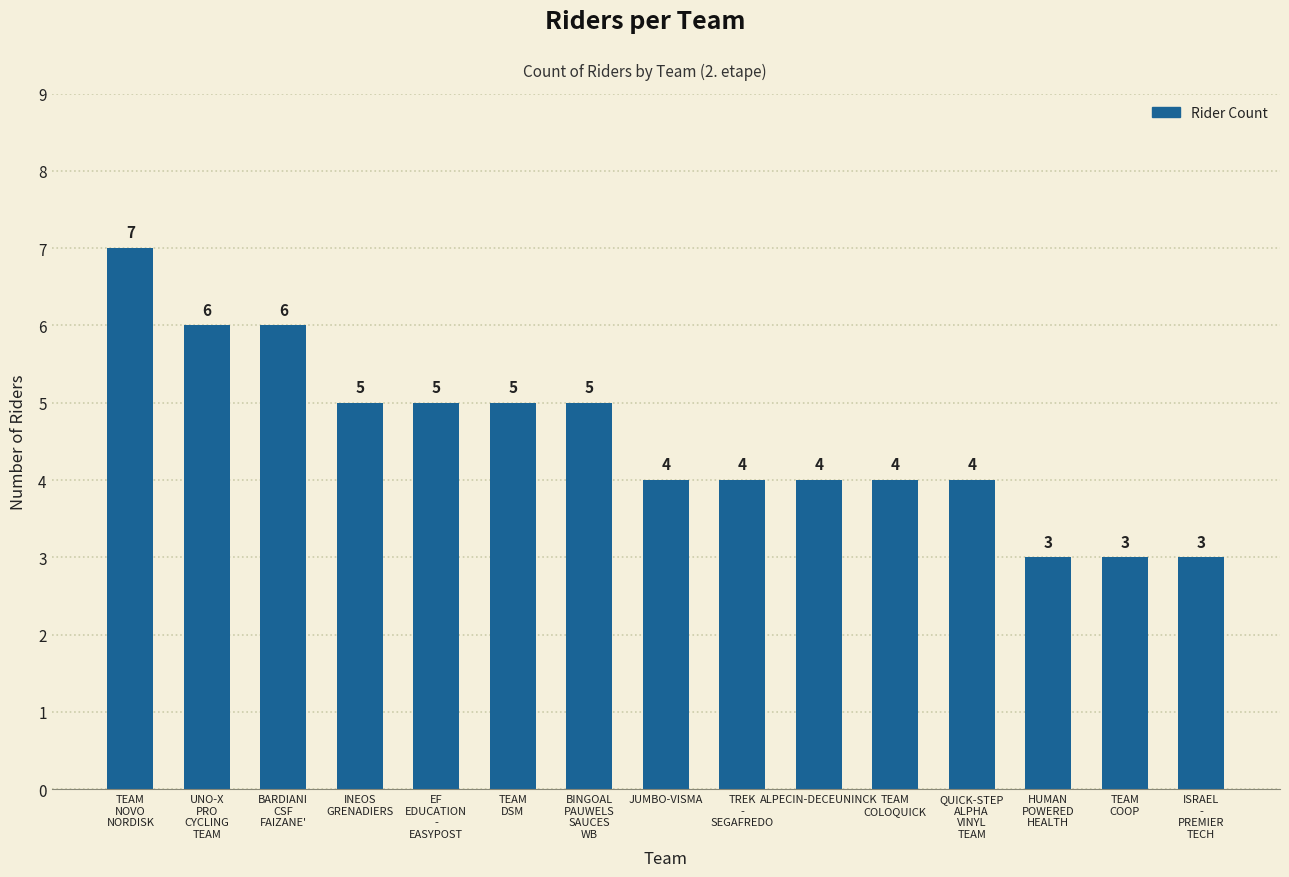

True or false: the data shows 5 at BINGOAL
PAUWELS
SAUCES
WB.

True